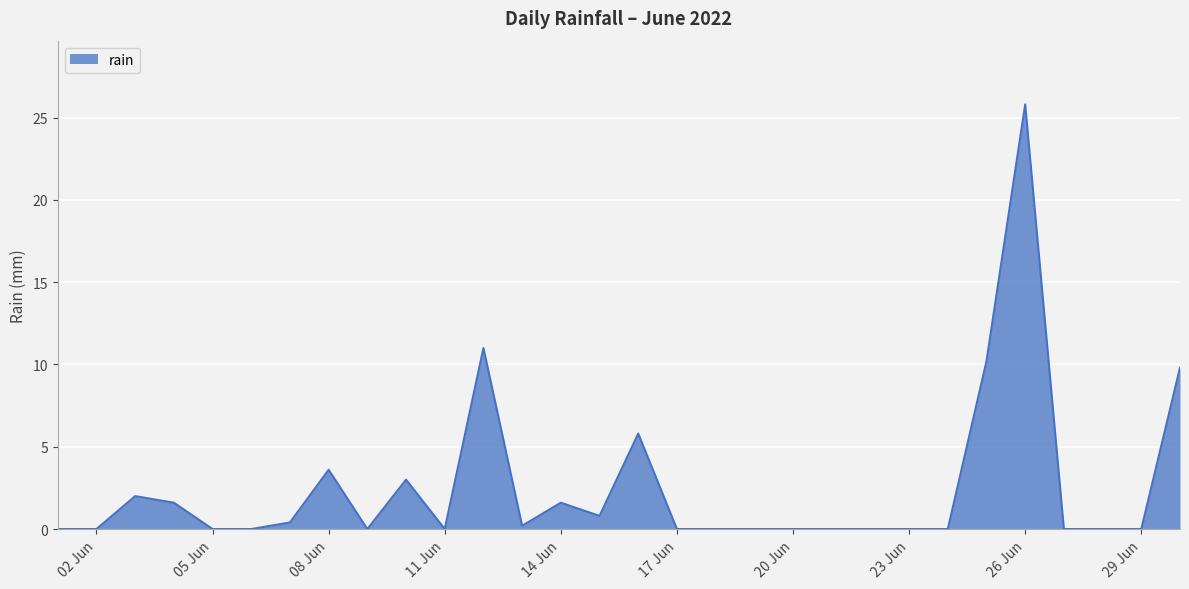

What is the greatest value displayed?

25.8